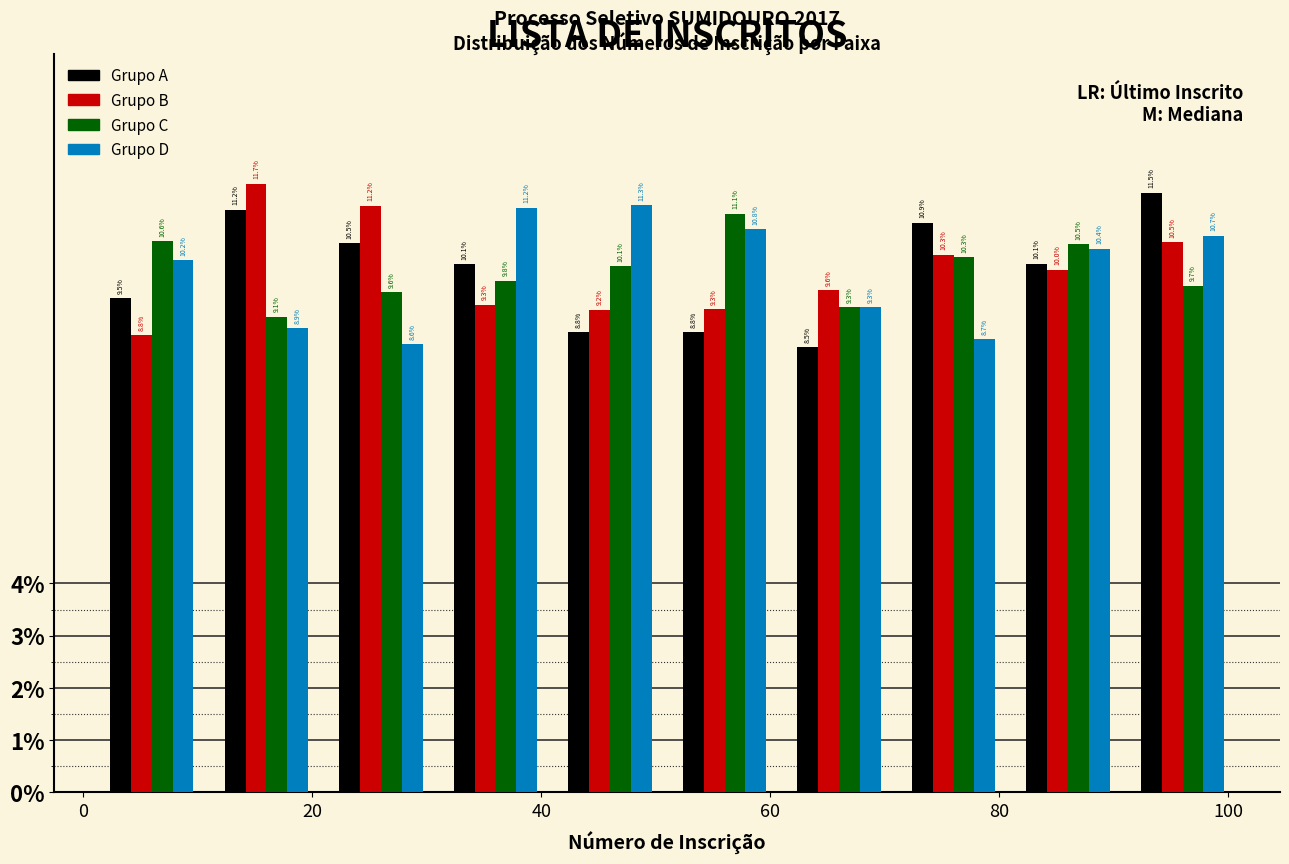

Reading left to right, transcribe this chart: for each range on the x-axis, give the height of each series' bar. The bar edges are not printed on the chart, so give them approximately, as read against the axis.

1 to 11: Grupo A=9.5	Grupo B=8.8	Grupo C=10.6	Grupo D=10.2
11 to 21: Grupo A=11.2	Grupo B=11.7	Grupo C=9.1	Grupo D=8.9
21 to 31: Grupo A=10.5	Grupo B=11.2	Grupo C=9.6	Grupo D=8.6
31 to 41: Grupo A=10.1	Grupo B=9.3	Grupo C=9.8	Grupo D=11.2
41 to 51: Grupo A=8.8	Grupo B=9.2	Grupo C=10.1	Grupo D=11.3
51 to 61: Grupo A=8.8	Grupo B=9.3	Grupo C=11.1	Grupo D=10.8
61 to 71: Grupo A=8.5	Grupo B=9.6	Grupo C=9.3	Grupo D=9.3
71 to 81: Grupo A=10.9	Grupo B=10.3	Grupo C=10.3	Grupo D=8.7
81 to 91: Grupo A=10.1	Grupo B=10.0	Grupo C=10.5	Grupo D=10.4
91 to 101: Grupo A=11.5	Grupo B=10.5	Grupo C=9.7	Grupo D=10.7